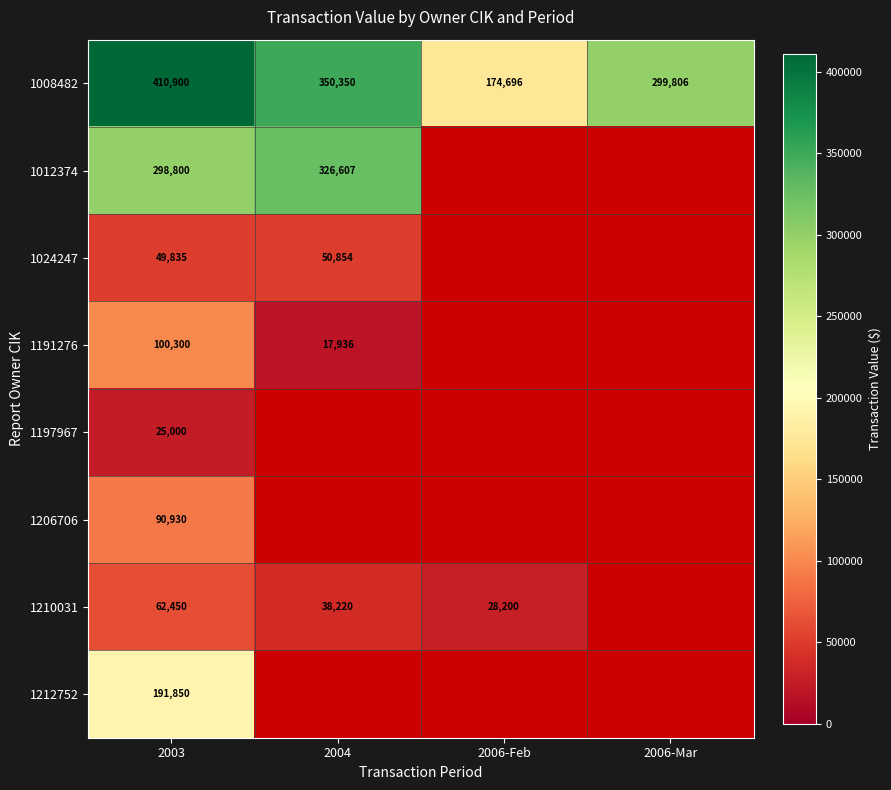

At which category is the sum across all series the highest?

2003